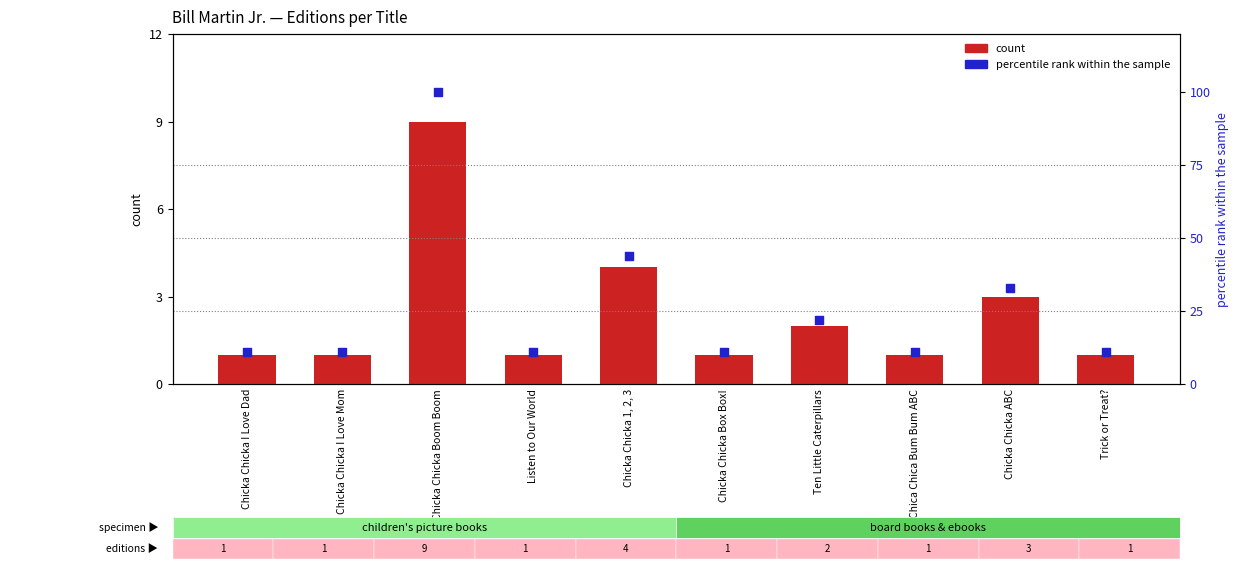

Which series has the largest Y range (max minus min)?

percentile rank within the sample